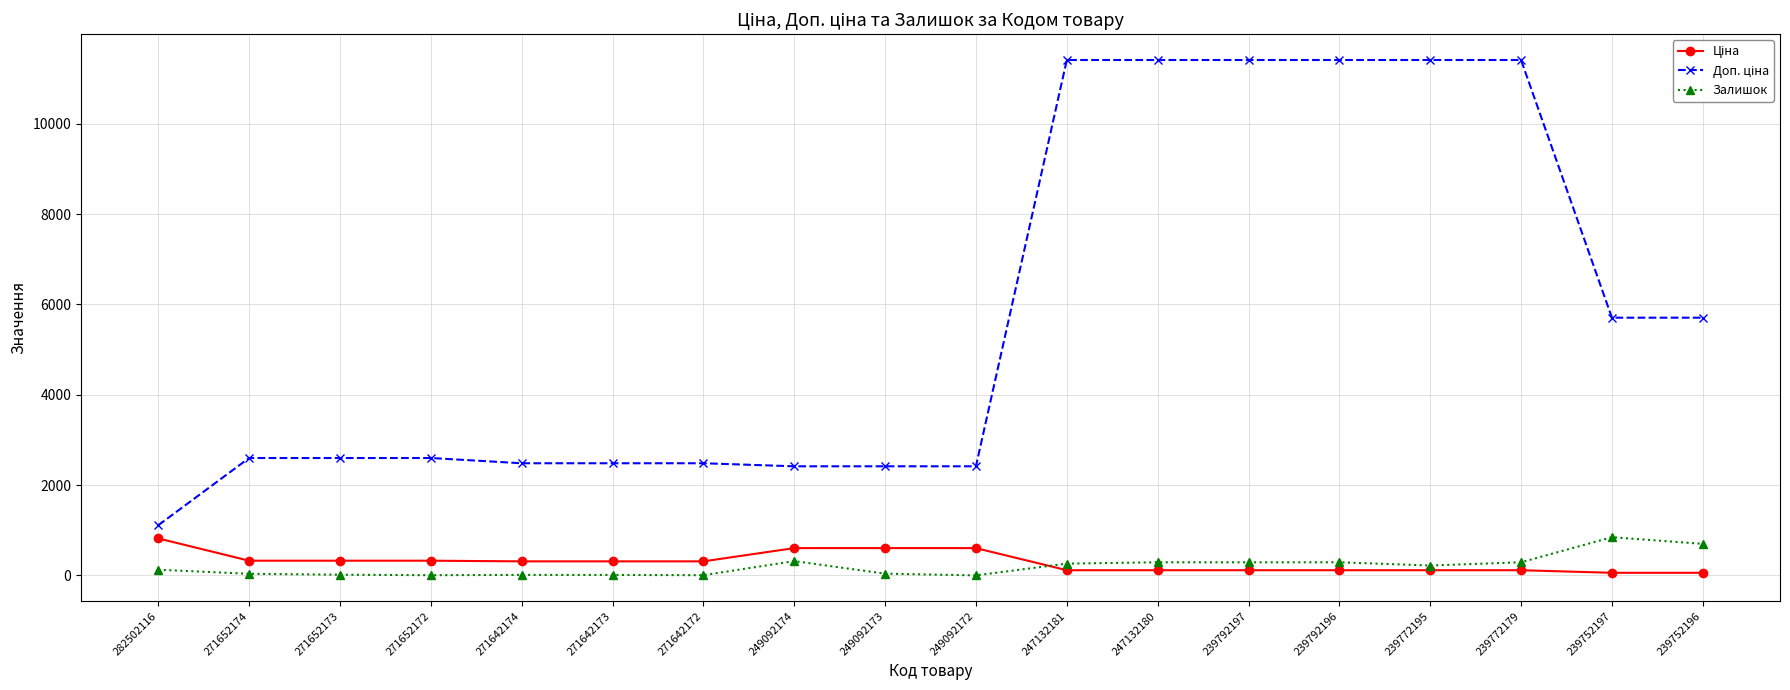

True or false: Залишок has a value of 4.0 at 271642172.

True